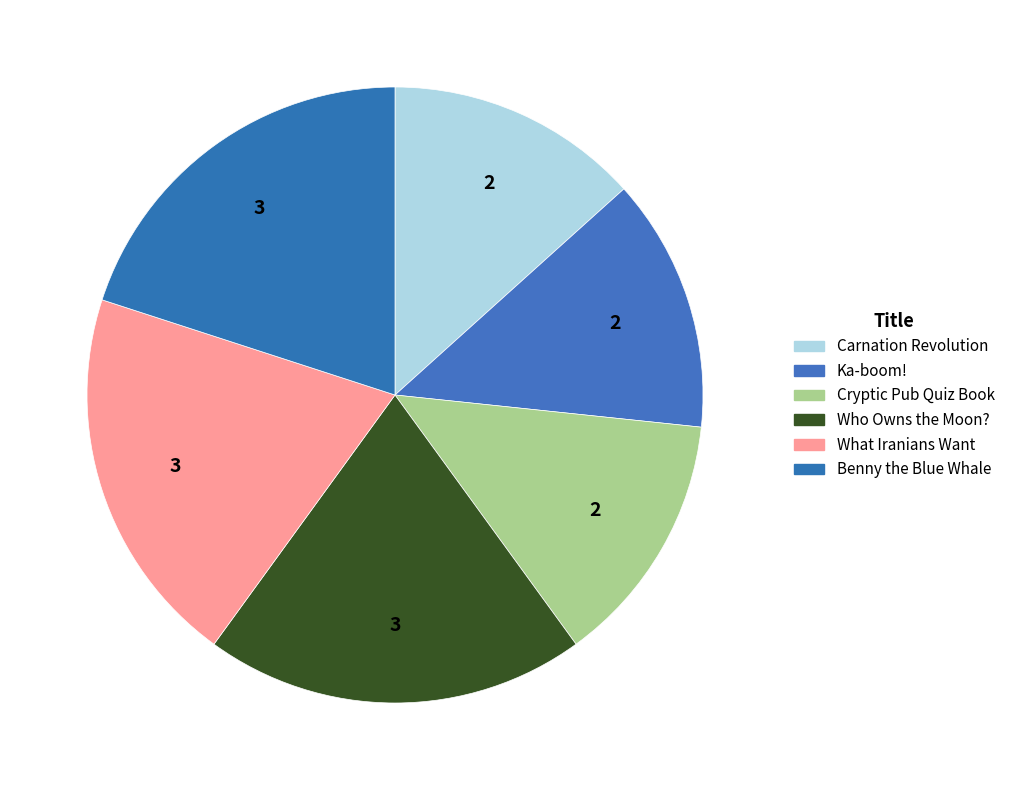

Rank the categories by value from lowest to highest.

Carnation Revolution, Ka-boom!, Cryptic Pub Quiz Book, Who Owns the Moon?, What Iranians Want, Benny the Blue Whale